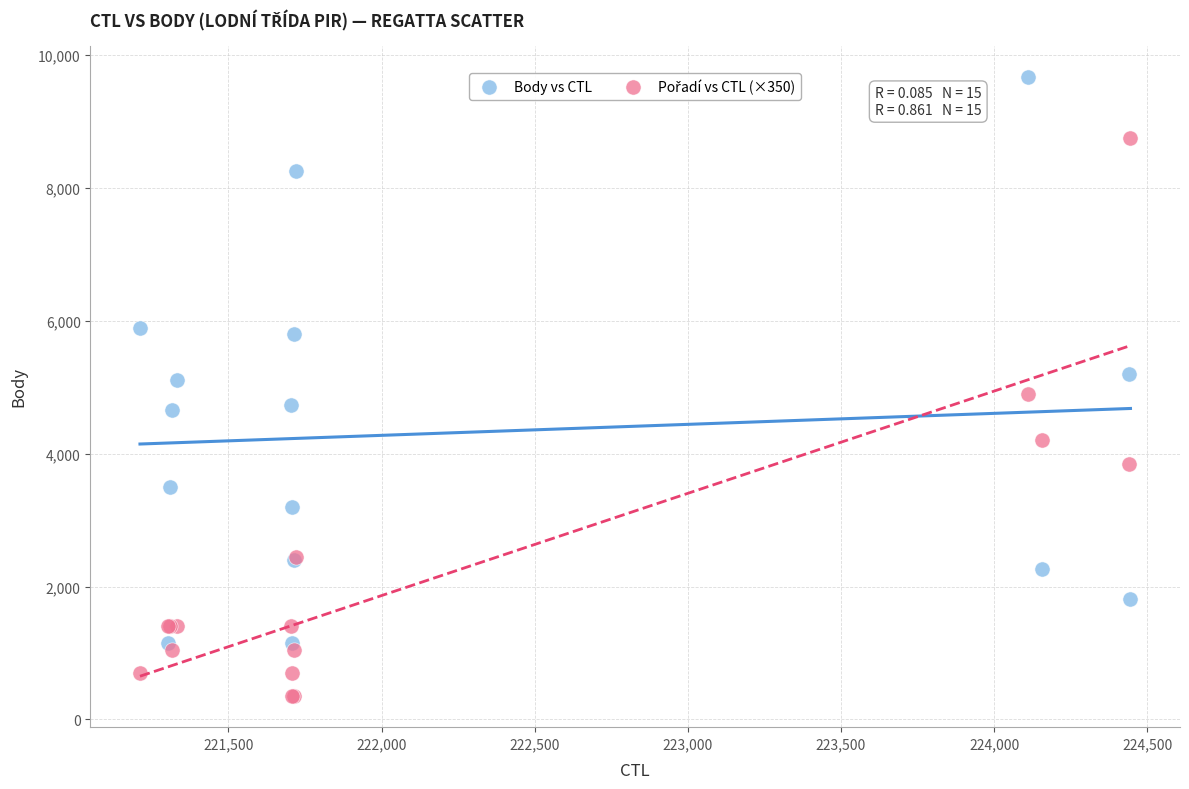

What is the X range (max minus min) for the scatter plot?

3234